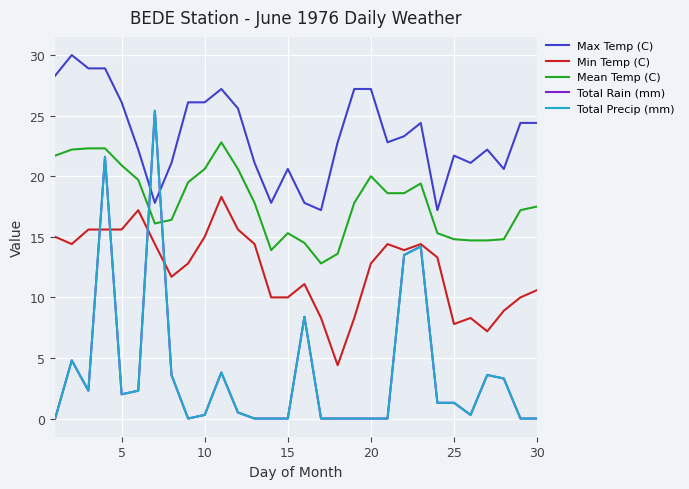

What is the highest value of the Total Rain (mm) series?

25.4